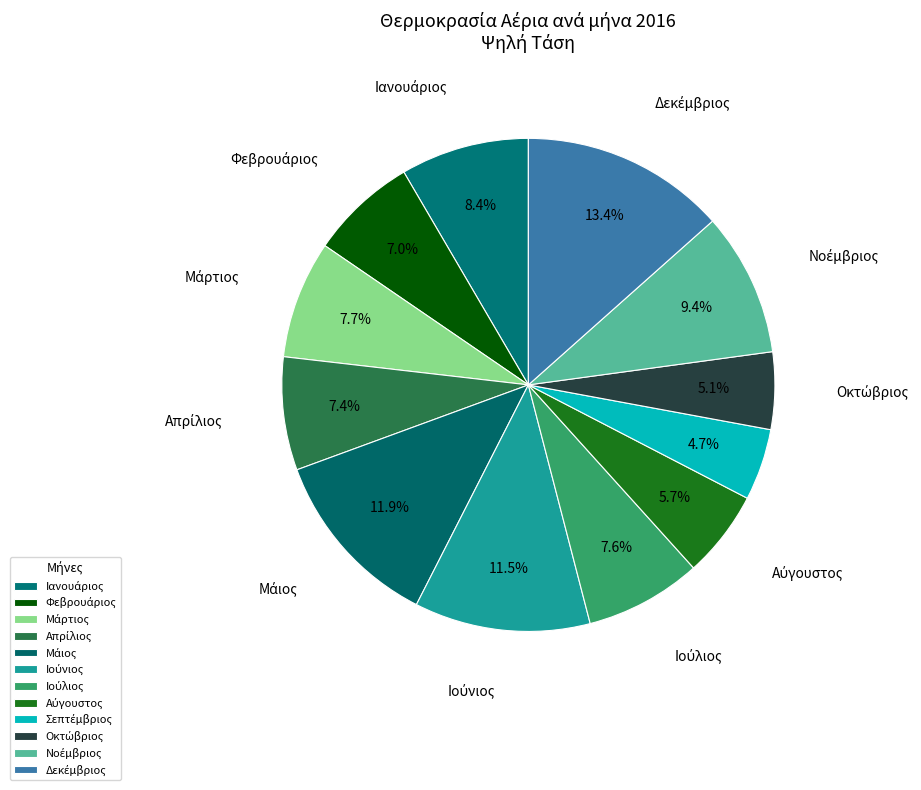

Do Σεπτέμβριος and Δεκέμβριος together represent more than half of the pie?

No